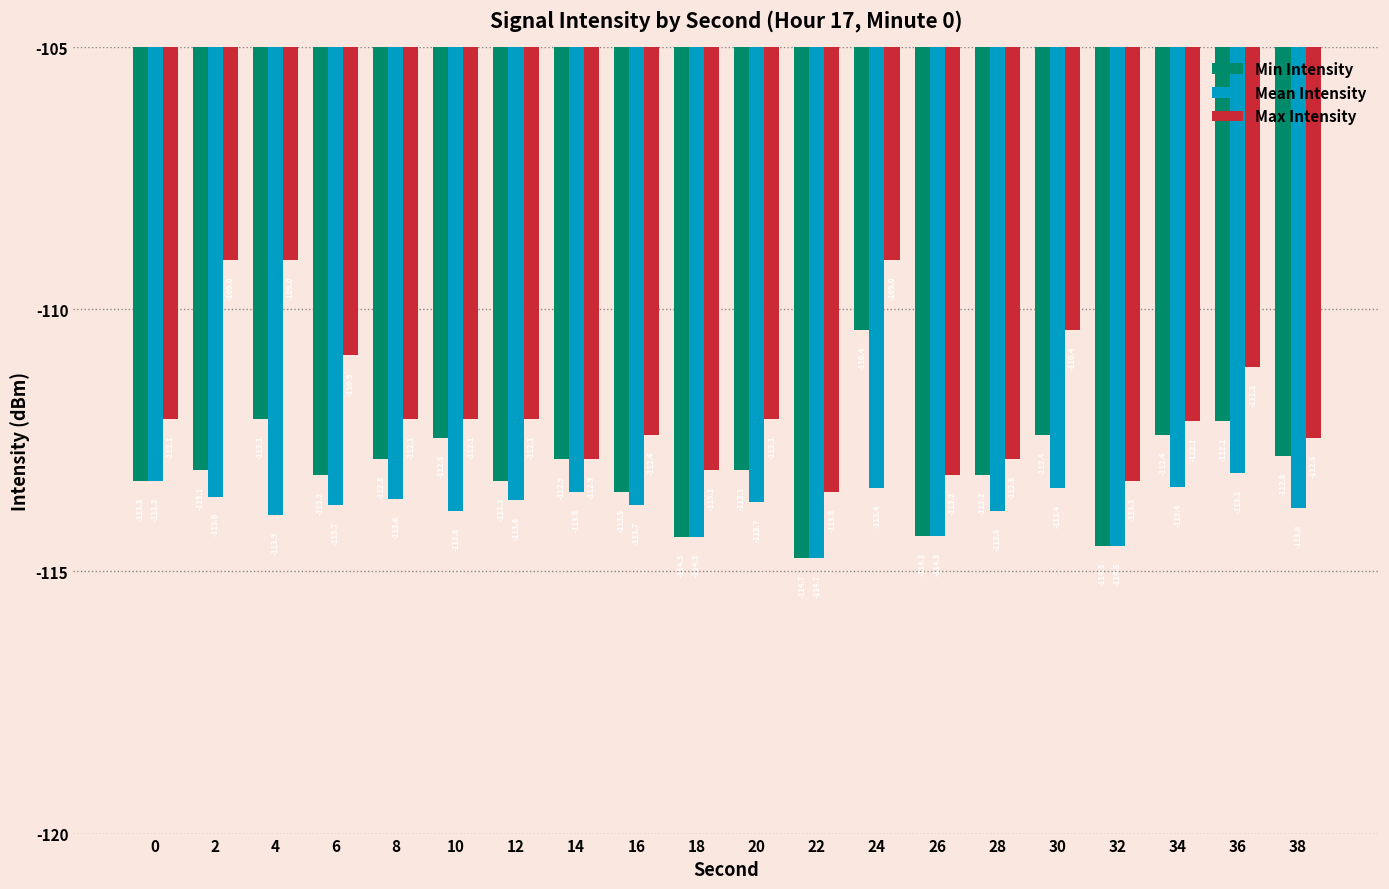

What are all the series names shown in the legend?

Min Intensity, Mean Intensity, Max Intensity